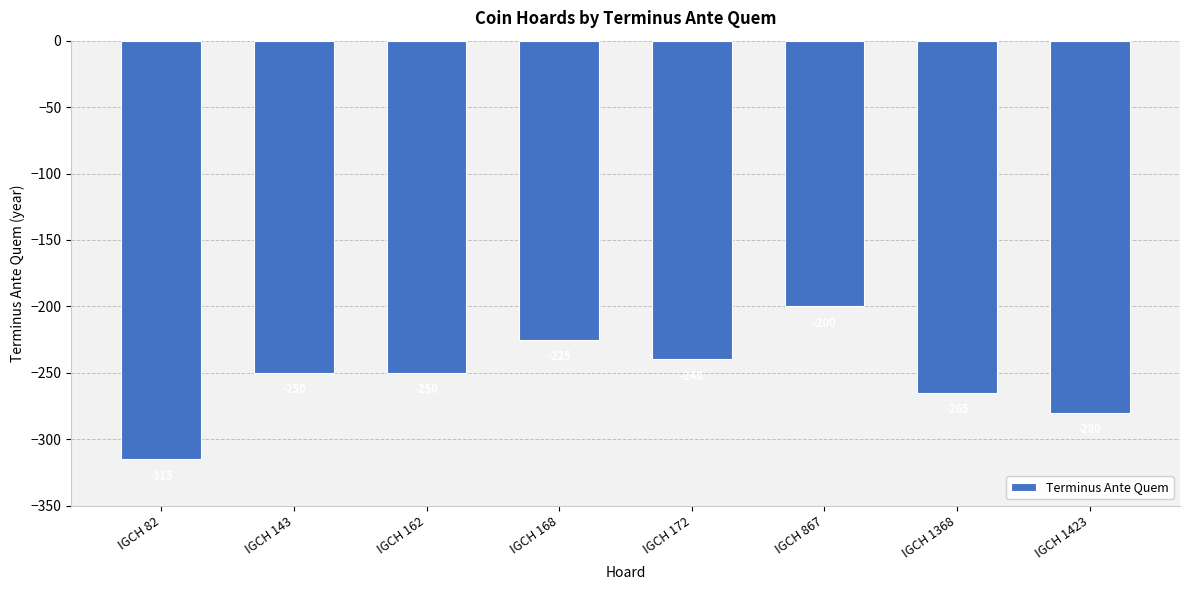

What is the maximum value shown in the chart?

-200